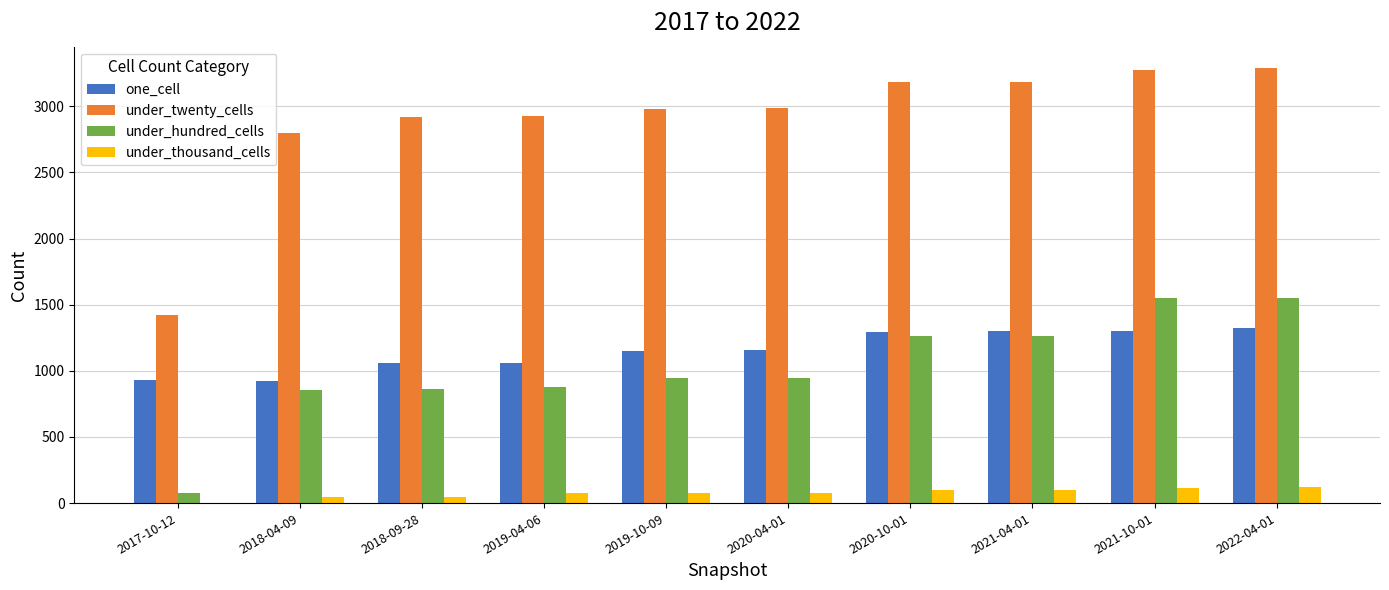

What are all the series names shown in the legend?

one_cell, under_twenty_cells, under_hundred_cells, under_thousand_cells